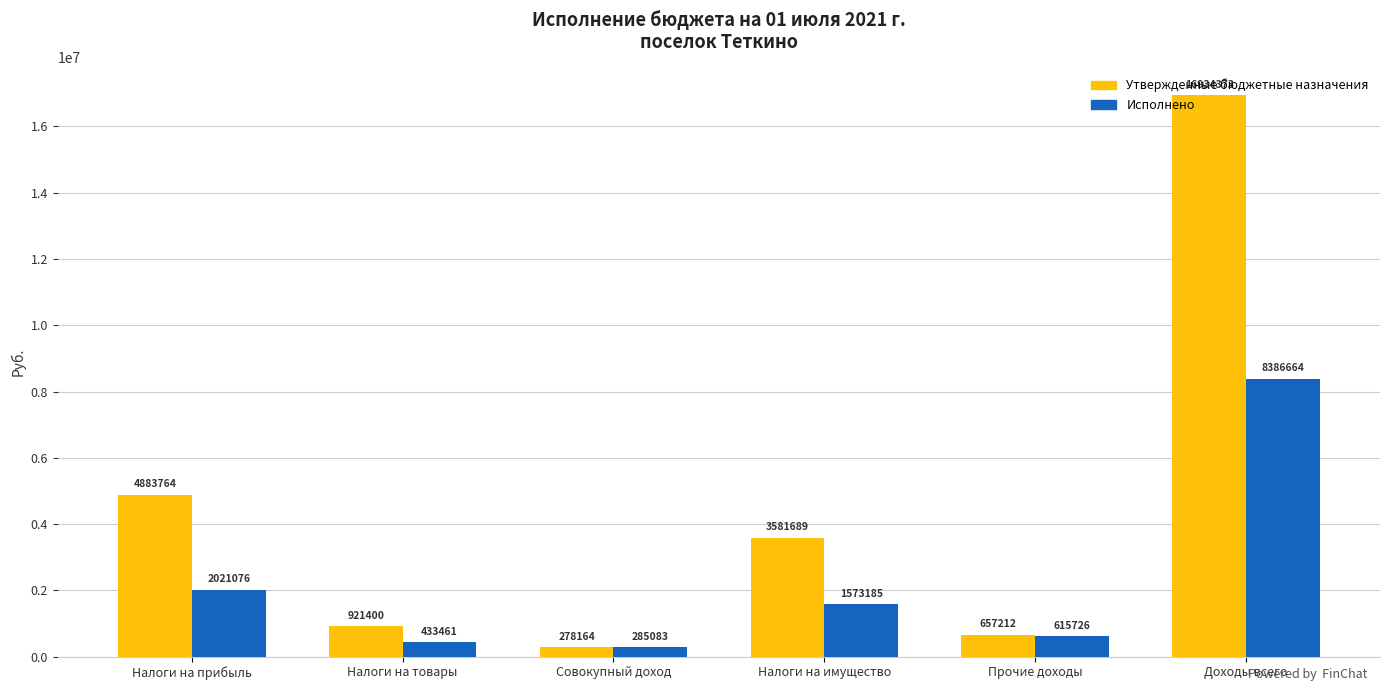

What is the lowest value of the Утвержденные бюджетные назначения series?

278164.1